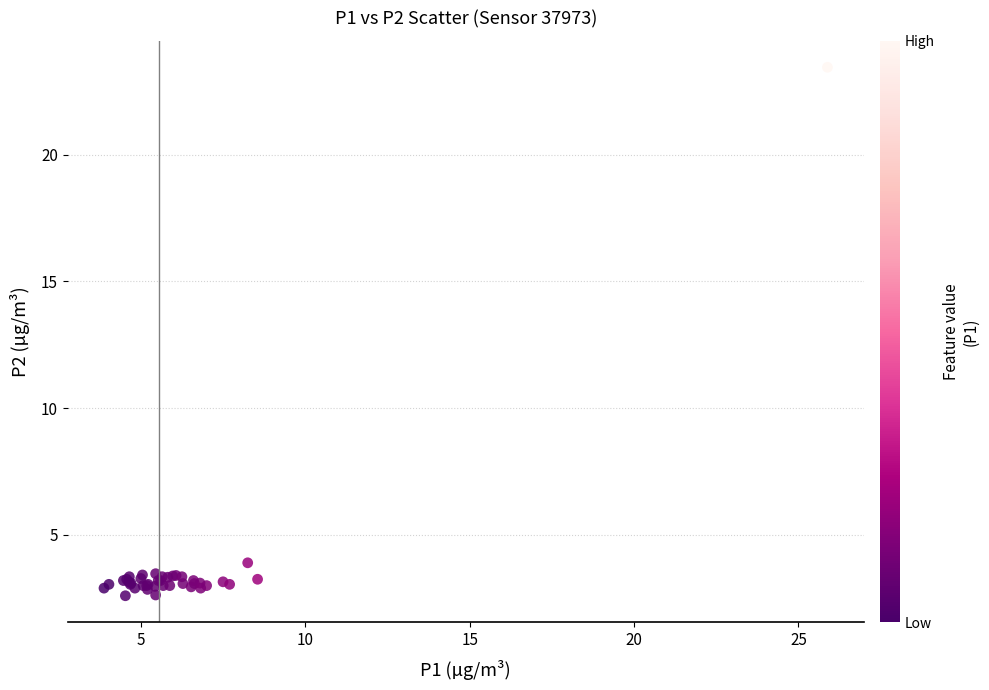

What Y value in the scatter plot is closest to 13?

3.9